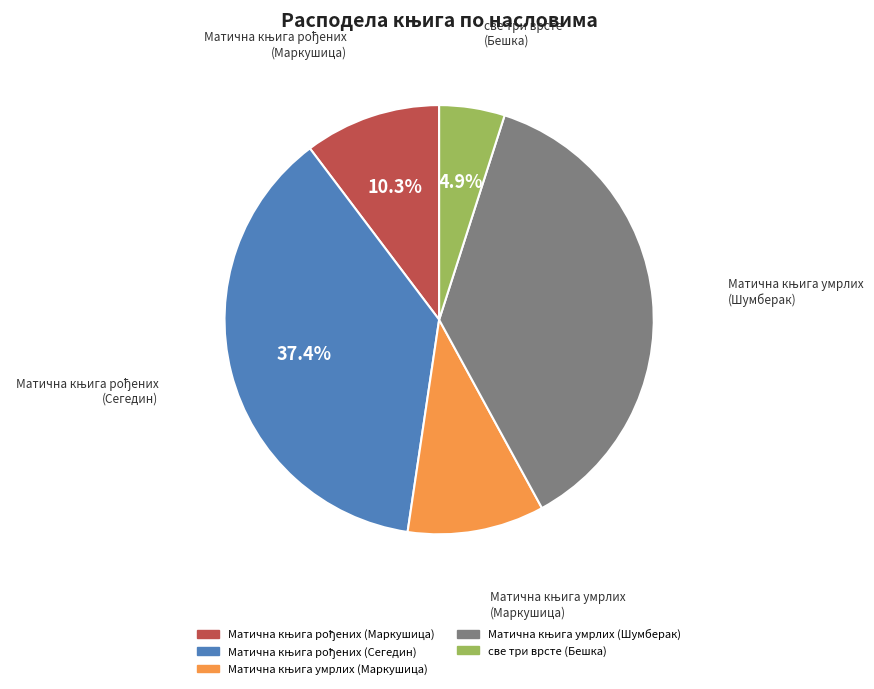

Which slice is the smallest?

све три врсте (Бешка)